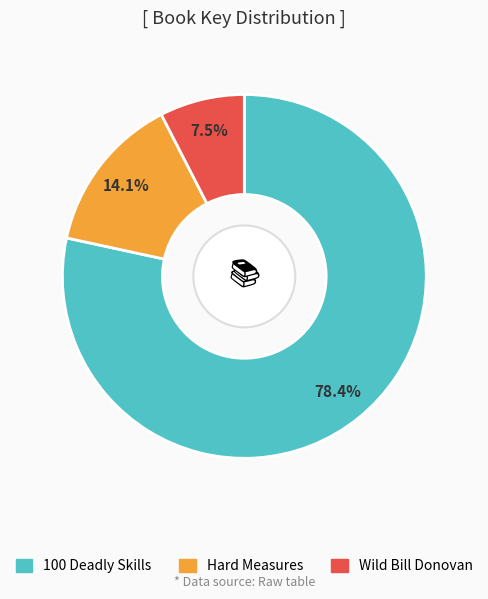

What is the ratio of the value at Wild Bill Donovan to the value at 100 Deadly Skills?

0.1